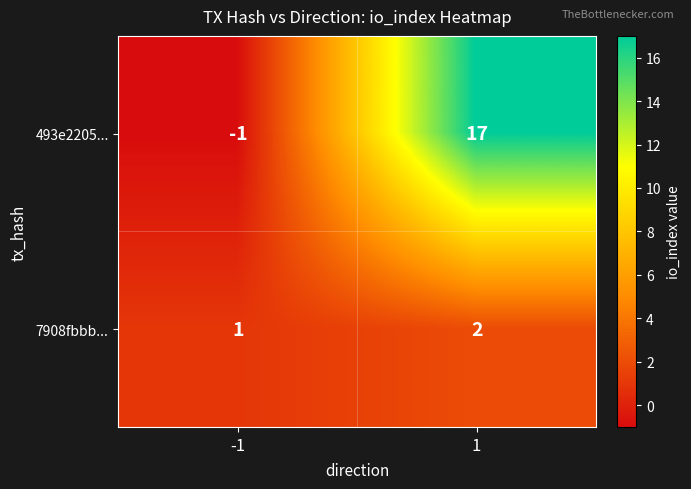

Which series has the largest total across all categories?

493e2205...